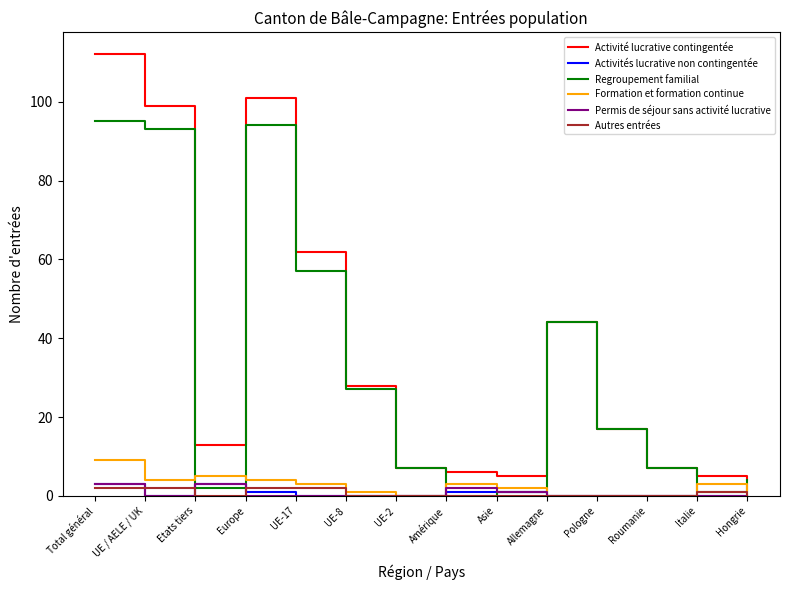

What is the spread (max minus min) of values at Allemagne?

44